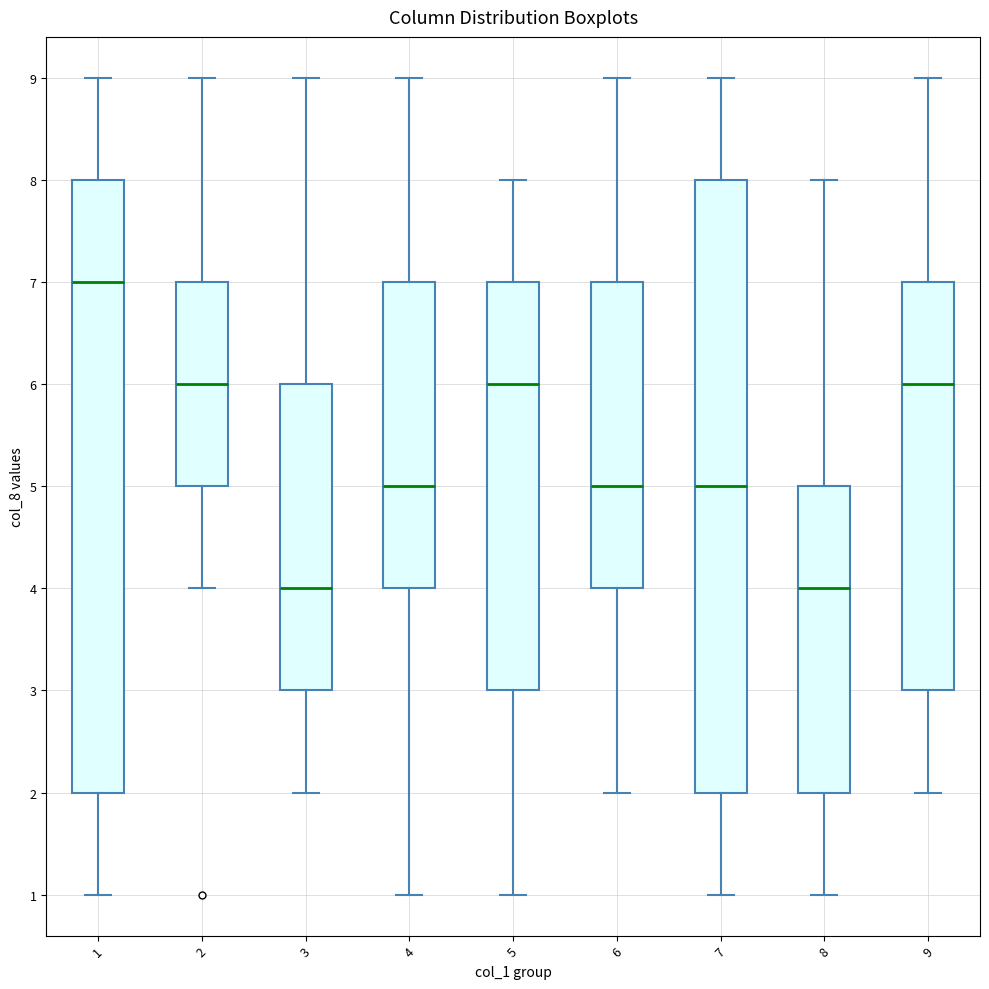

Where is the lower edge of the box at x = 6 on the y-axis? The values are not printed on the chart, so give them approximately, as read against the axis.

4